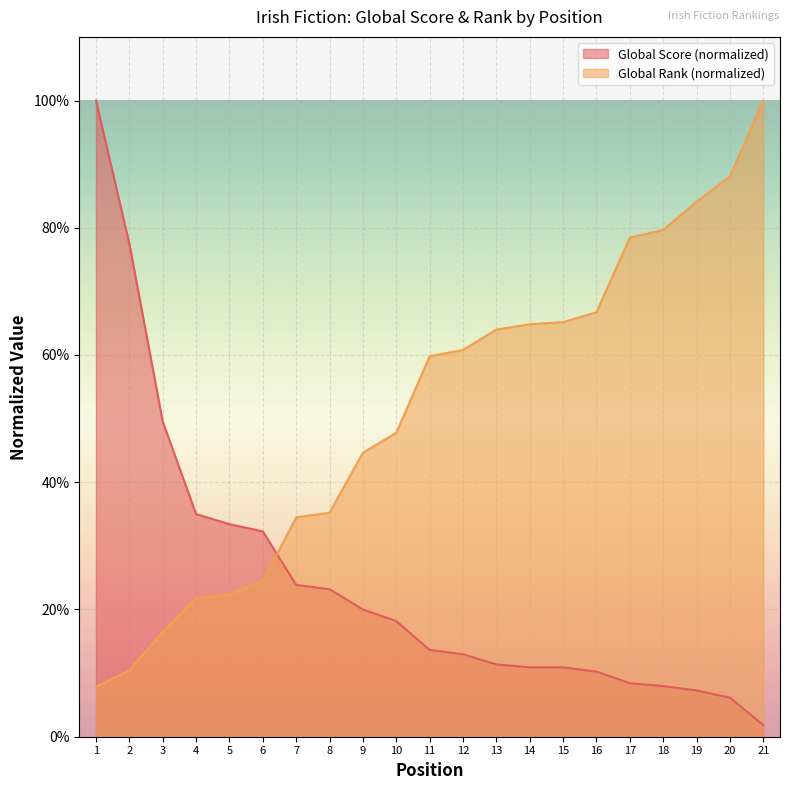

After their last crossing, which series has the higher values: Global Rank or Global Score?

Global Rank